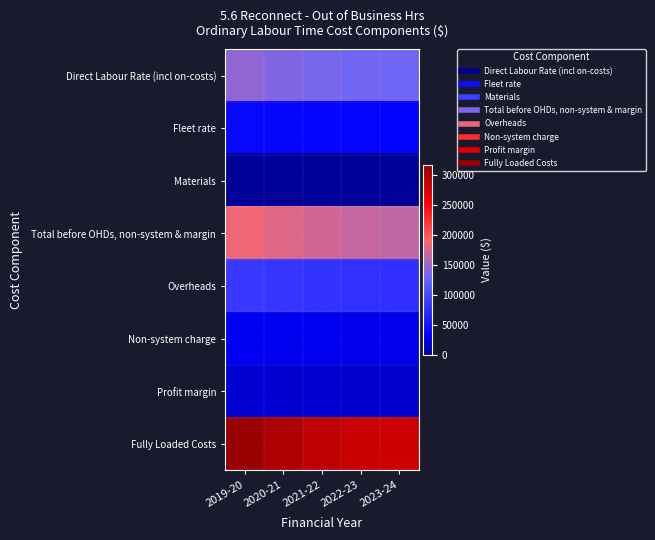

Which series has the largest total across all categories?

Fully Loaded Costs